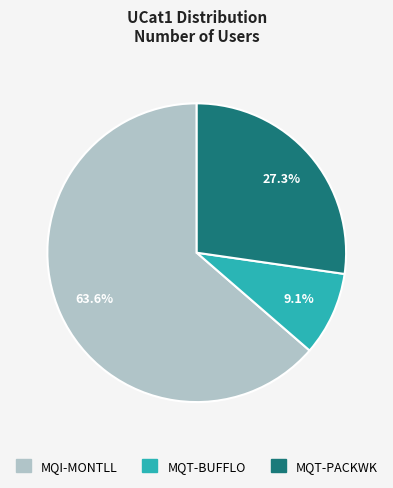

What percentage is the MQT-PACKWK slice, to the nearest percent?

27%